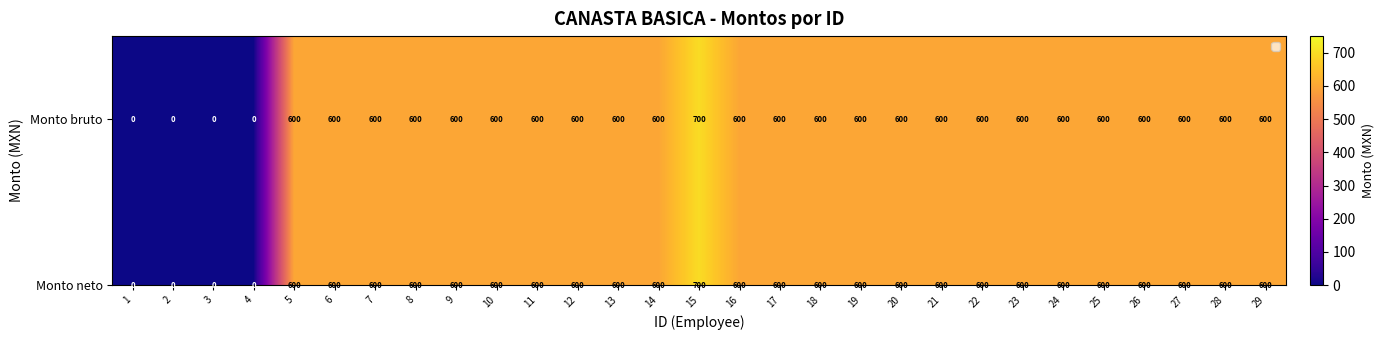

Which label corresponds to the largest value in the chart?

15